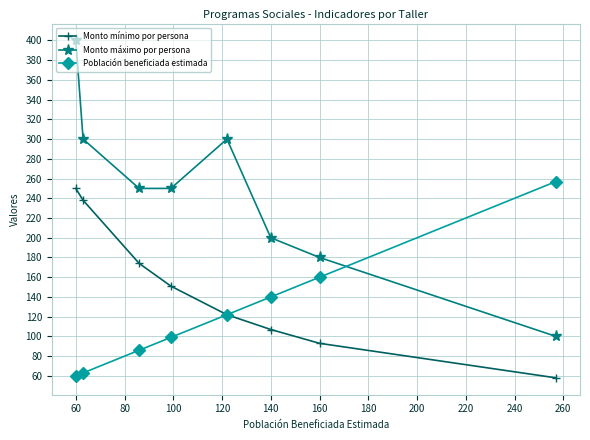

In Monto máximo por persona, how many points are higher than both neighbors (excluding endpoints)?

1